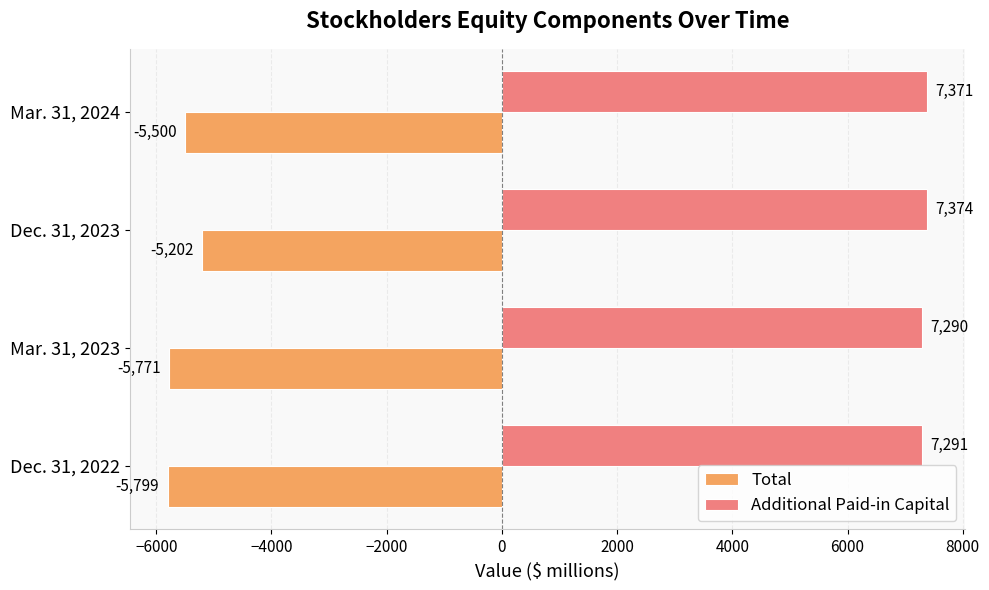

What is the spread (max minus min) of values at Dec. 31, 2023?

12576